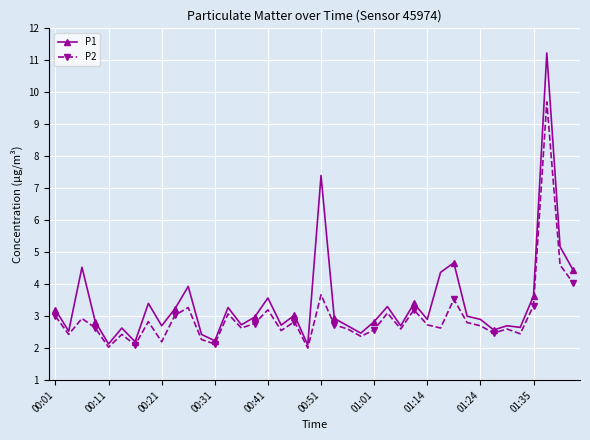

Which series has the widest spread of values?

P1